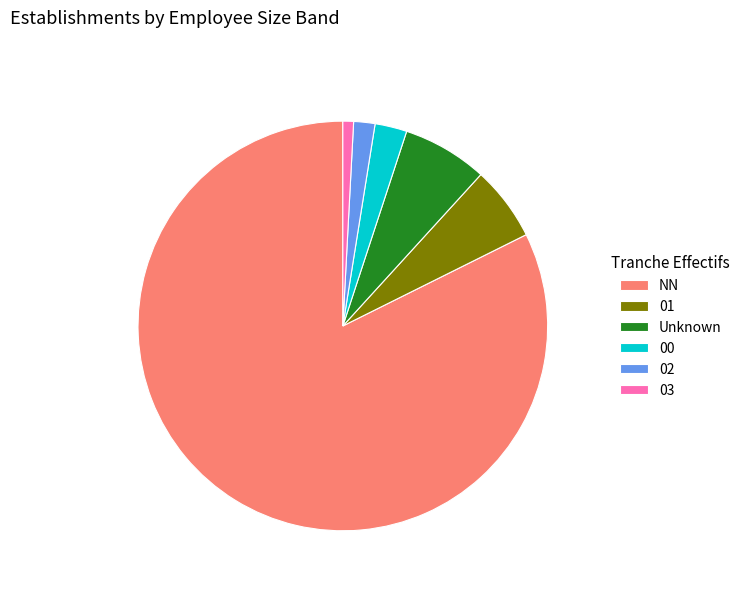

Is there a majority slice in this chart?

Yes